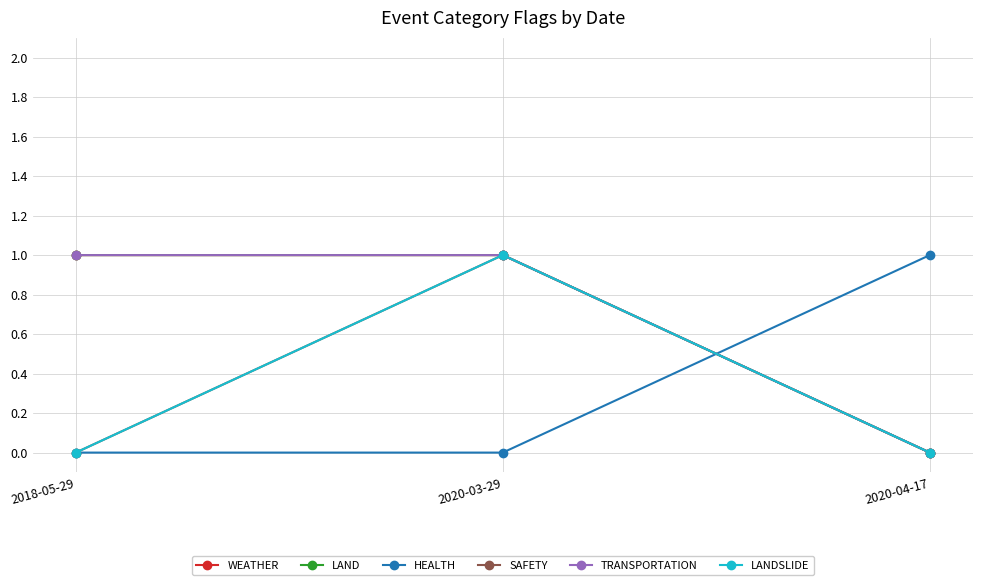

List the series in order of their peak value, highest first.

WEATHER, LAND, HEALTH, SAFETY, TRANSPORTATION, LANDSLIDE